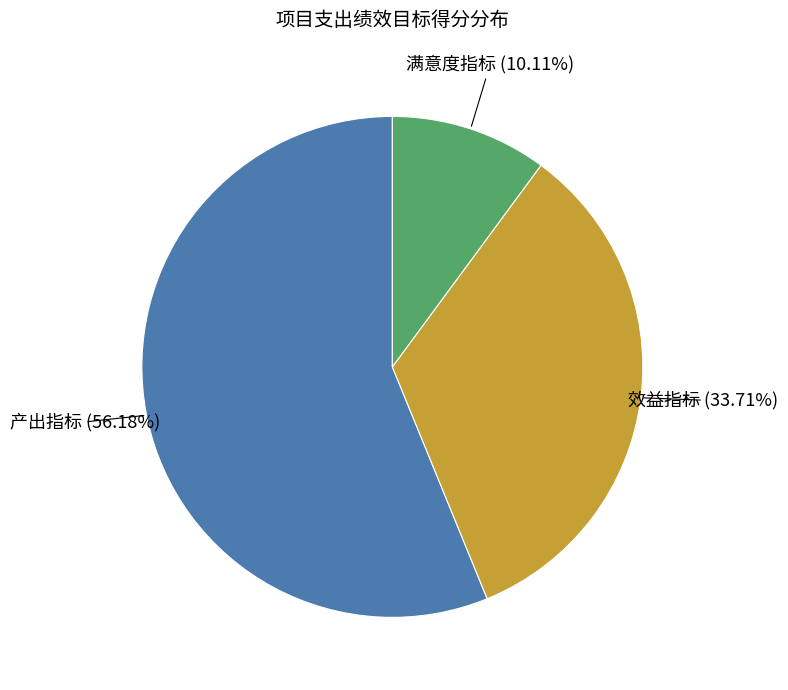

Does any single category account for the majority?

Yes